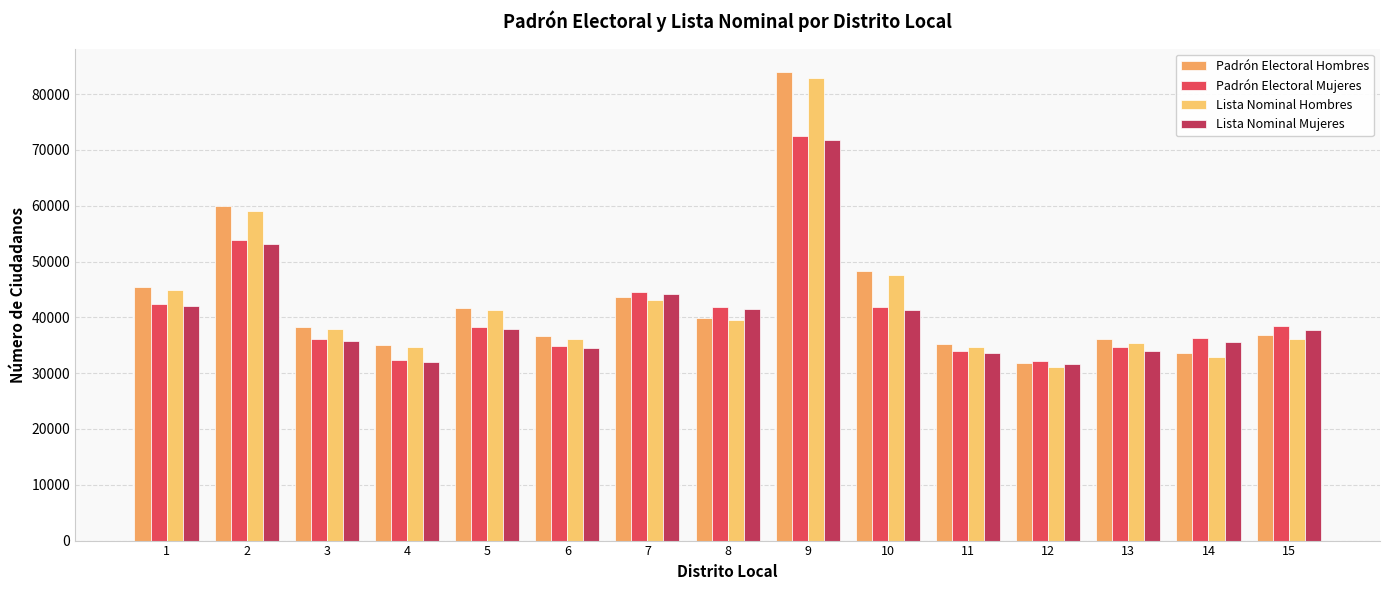

What is the value of the Padrón Electoral Mujeres bar at the 10th from the left?

41901